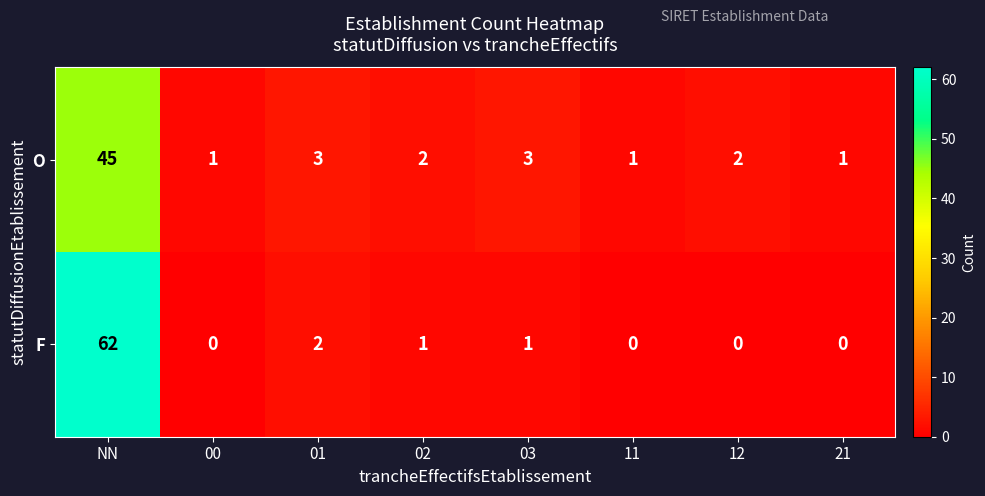

At which label does O first exceed 2?

NN